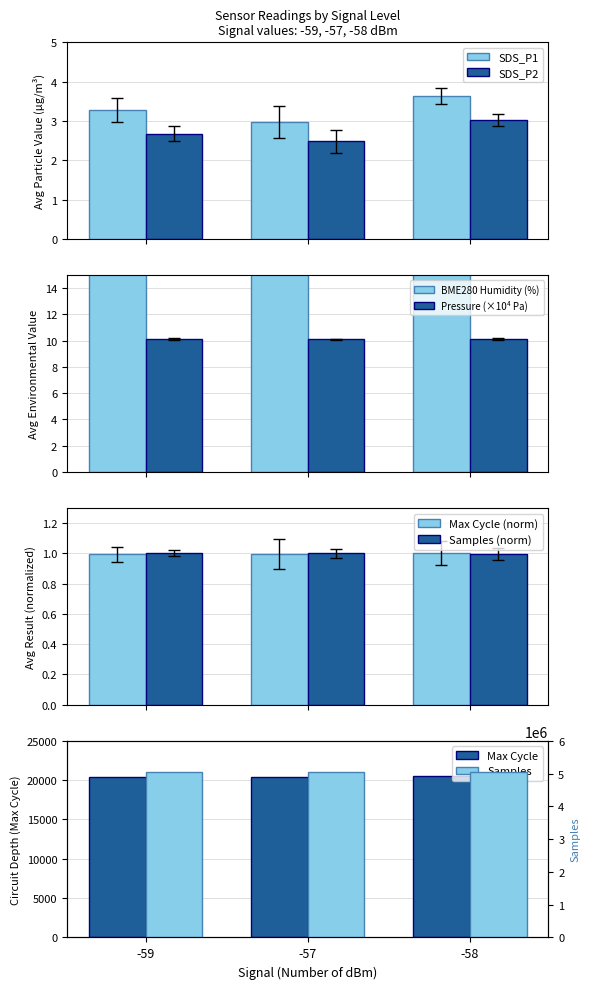

What is the difference between the maximum and minimum values in the SDS_P1 series?

0.7